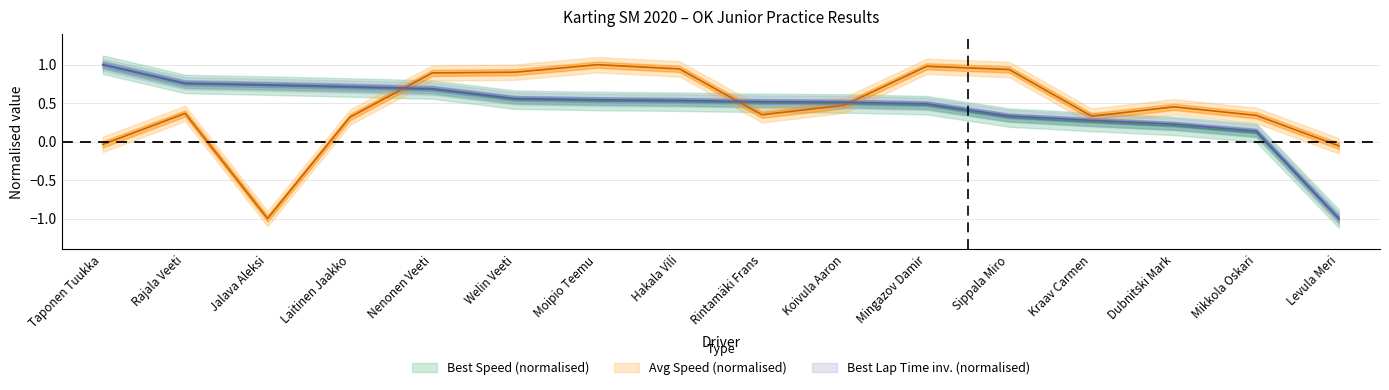

Count the number of categories in the chart.

16